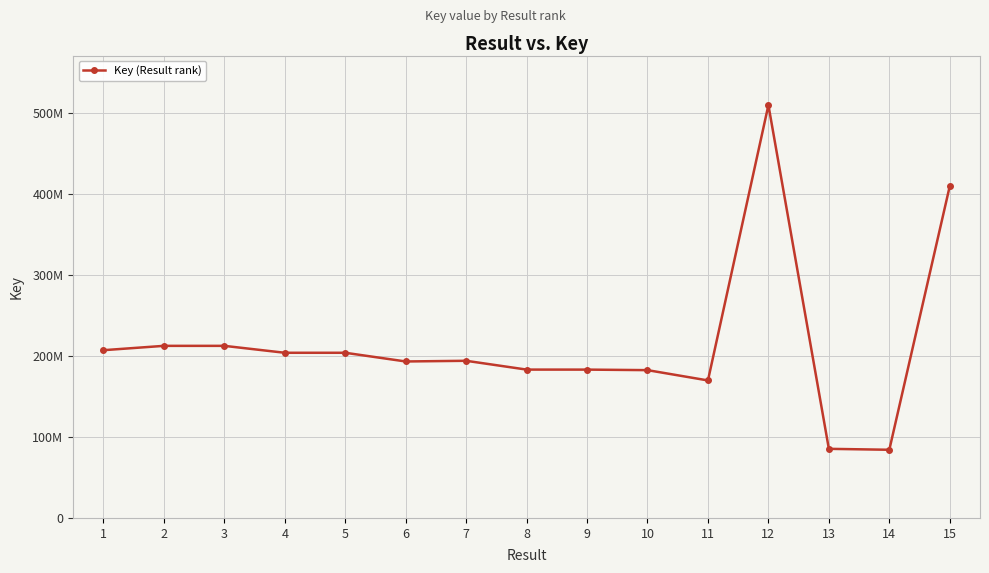

Does the chart have visible grid lines?

Yes